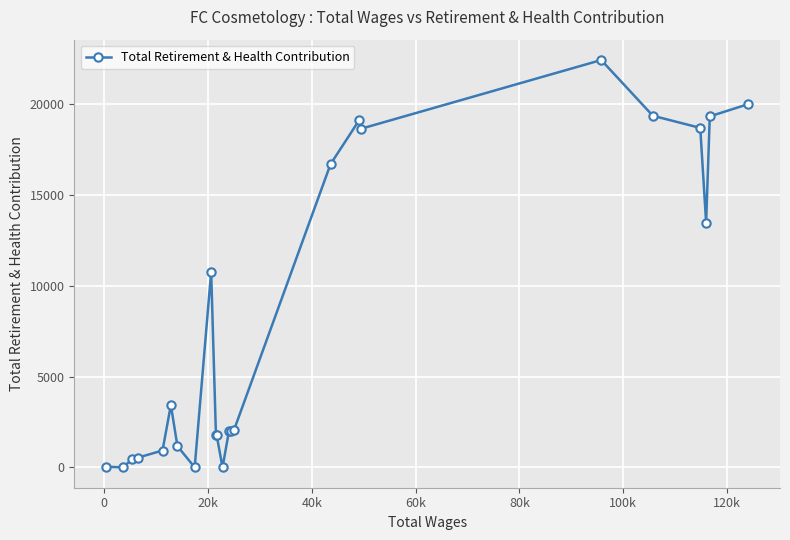

True or false: the data has more than 1 interior local peaks.

True